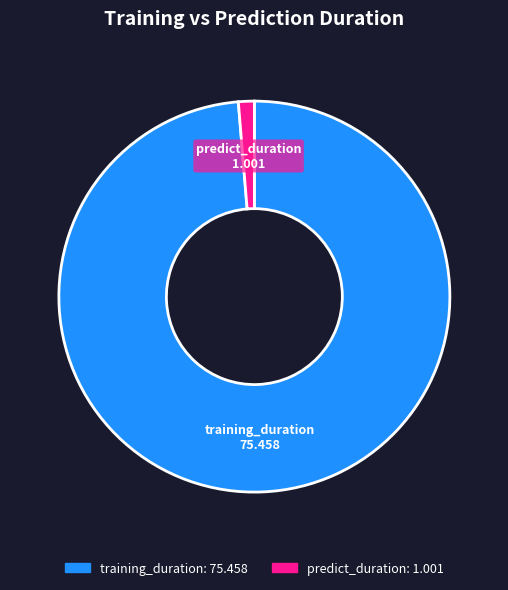

True or false: training_duration accounts for 84% of the total.

False